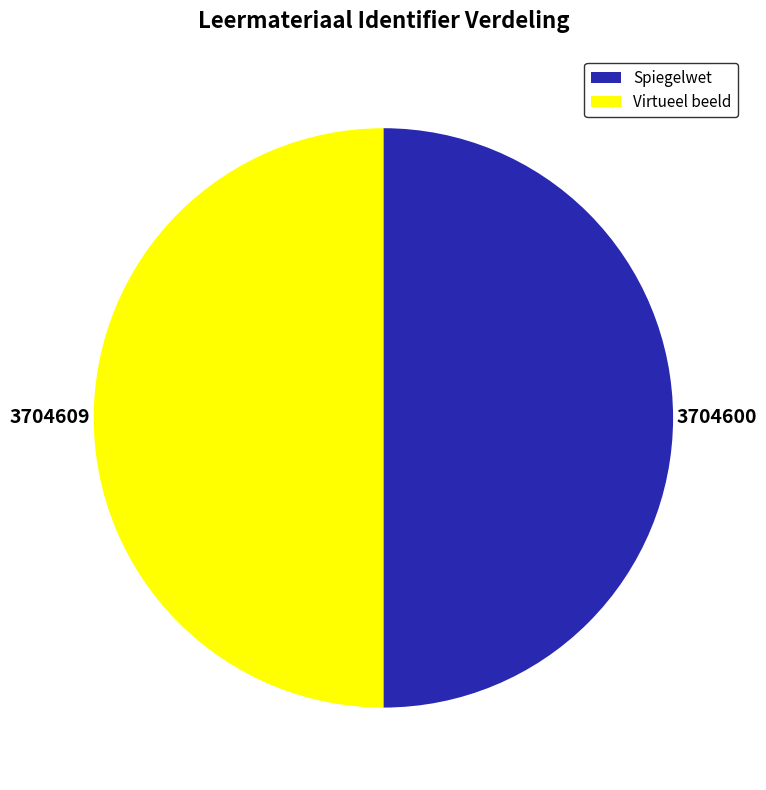

What is the ratio of the value at Virtueel beeld to the value at Spiegelwet?

1.0